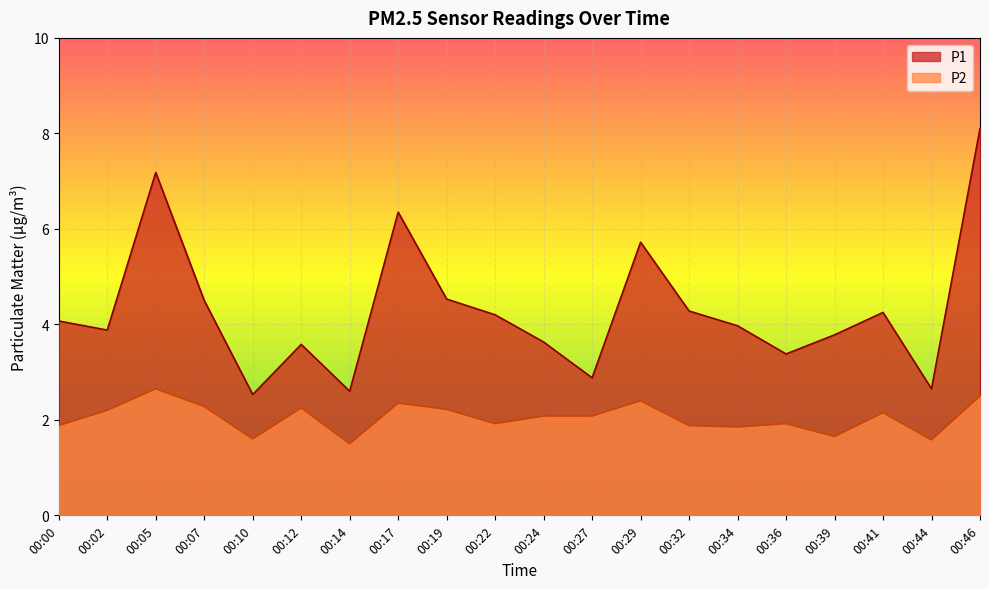

What is the maximum value for P2?

2.6